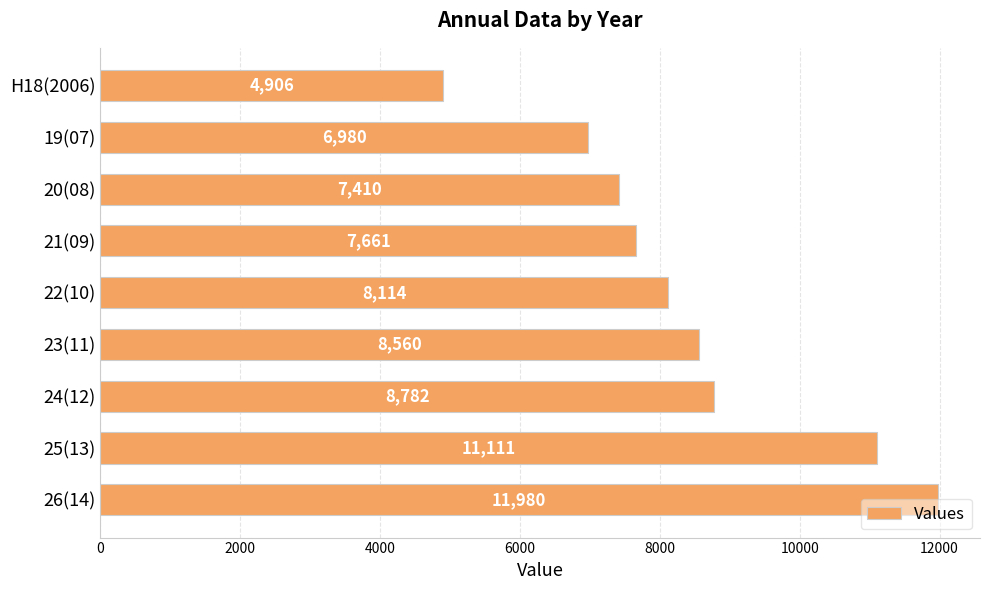

What is the maximum value shown in the chart?

11980